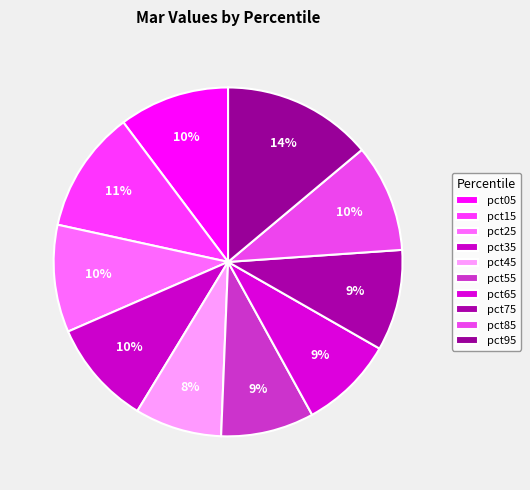

Rank the categories by value from highest to lowest.

pct95, pct15, pct05, pct85, pct25, pct35, pct75, pct65, pct55, pct45